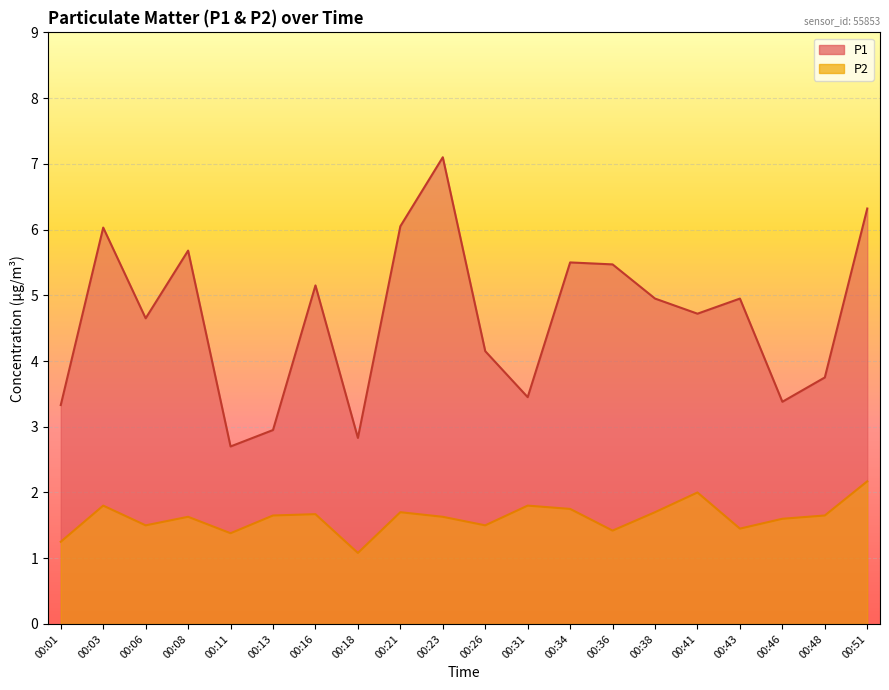

Which has a higher value, 00:51 or 00:23?

00:23